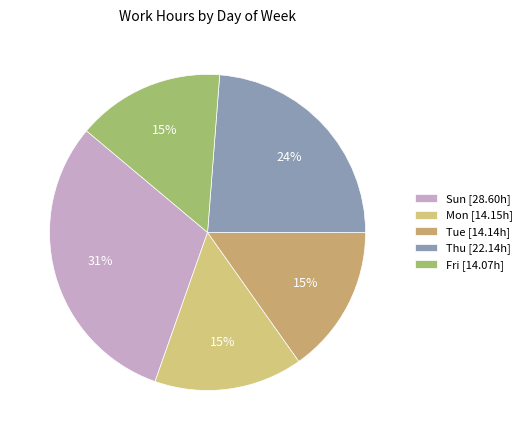

How many slices are in this pie chart?

5